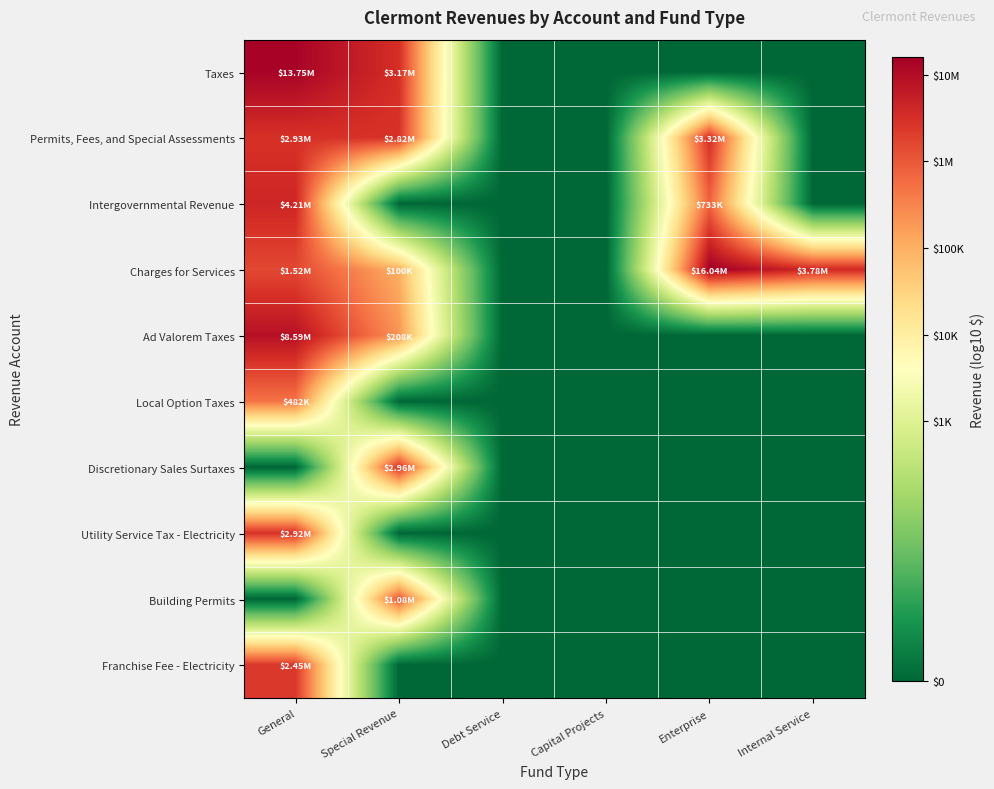

Reading left to right, what are all the values shown in this chart?

Taxes: General=7.1	Special Revenue=6.5	Debt Service=0.0	Capital Projects=0.0	Enterprise=0.0	Internal Service=0.0
Permits, Fees, and Special Assessments: General=6.5	Special Revenue=6.4	Debt Service=0.0	Capital Projects=0.0	Enterprise=6.5	Internal Service=0.0
Intergovernmental Revenue: General=6.6	Special Revenue=0.0	Debt Service=0.0	Capital Projects=0.0	Enterprise=5.9	Internal Service=0.0
Charges for Services: General=6.2	Special Revenue=5.0	Debt Service=0.0	Capital Projects=0.0	Enterprise=7.2	Internal Service=6.6
Ad Valorem Taxes: General=6.9	Special Revenue=5.3	Debt Service=0.0	Capital Projects=0.0	Enterprise=0.0	Internal Service=0.0
Local Option Taxes: General=5.7	Special Revenue=0.0	Debt Service=0.0	Capital Projects=0.0	Enterprise=0.0	Internal Service=0.0
Discretionary Sales Surtaxes: General=0.0	Special Revenue=6.5	Debt Service=0.0	Capital Projects=0.0	Enterprise=0.0	Internal Service=0.0
Utility Service Tax - Electricity: General=6.5	Special Revenue=0.0	Debt Service=0.0	Capital Projects=0.0	Enterprise=0.0	Internal Service=0.0
Building Permits: General=0.0	Special Revenue=6.0	Debt Service=0.0	Capital Projects=0.0	Enterprise=0.0	Internal Service=0.0
Franchise Fee - Electricity: General=6.4	Special Revenue=0.0	Debt Service=0.0	Capital Projects=0.0	Enterprise=0.0	Internal Service=0.0